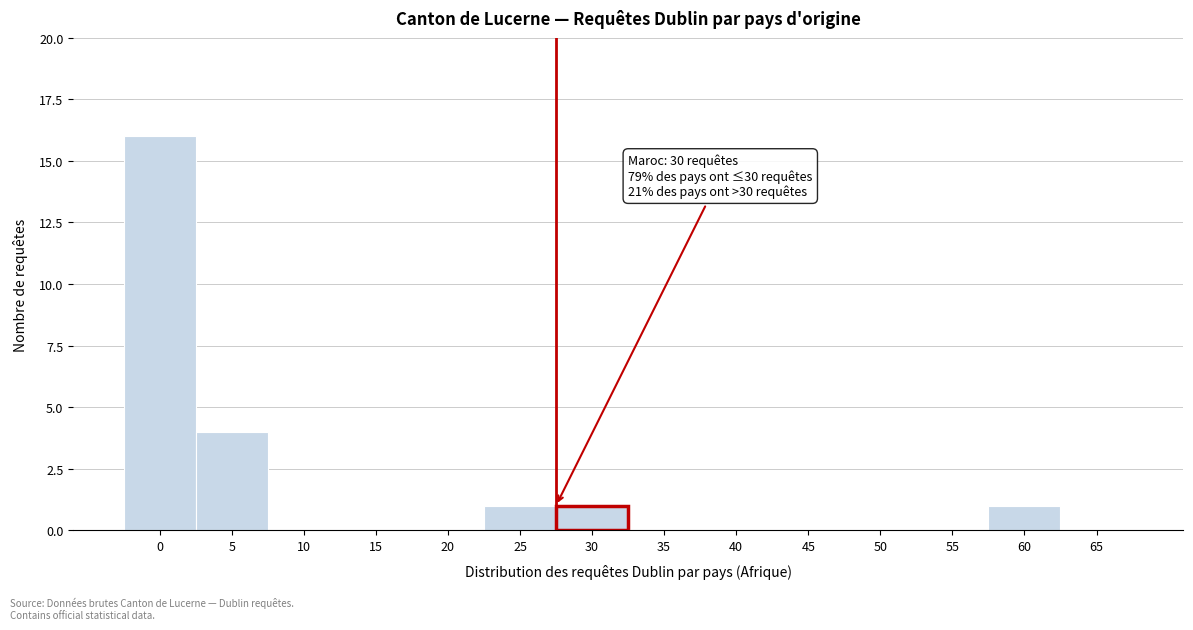

Reading right to left, what are all the values shown in this chart?

65=0	60=1	55=0	50=0	45=0	40=0	35=0	30=1	25=1	20=0	15=0	10=0	5=4	0=16